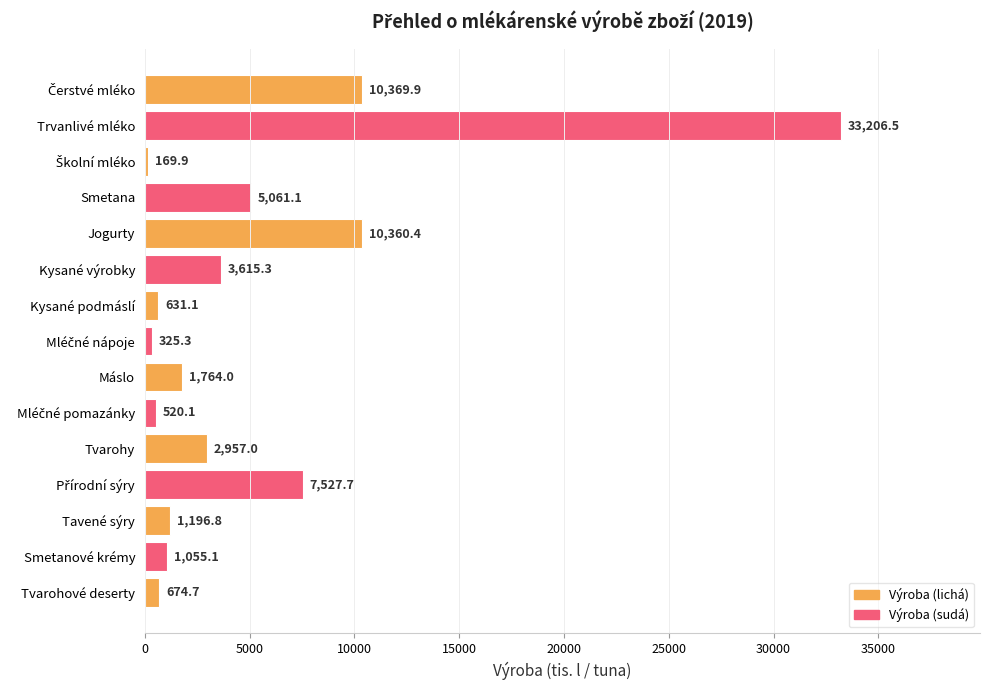

Reading top to bottom, what are all the values shown in this chart?

10369.9	33206.5	169.9	5061.1	10360.4	3615.3	631.1	325.3	1764.0	520.1	2957.0	7527.7	1196.8	1055.1	674.7